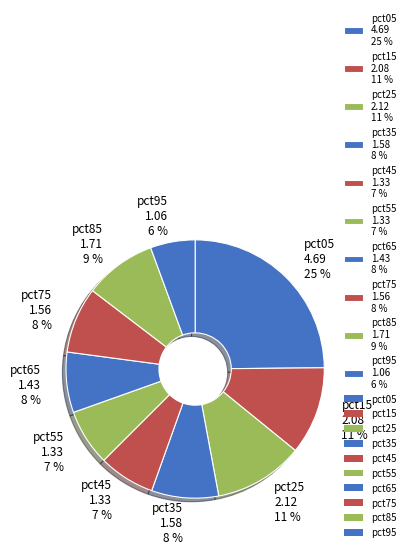

Do pct85 and pct95 together represent more than half of the pie?

No